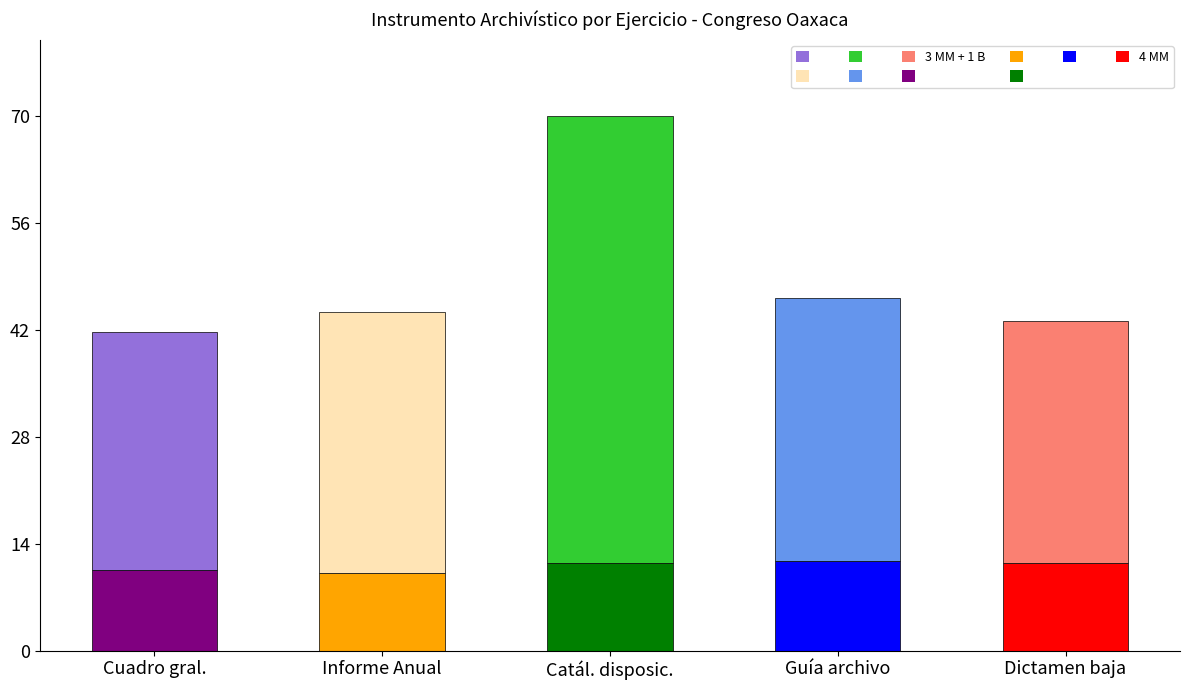

How many categories are shown in the chart?

5